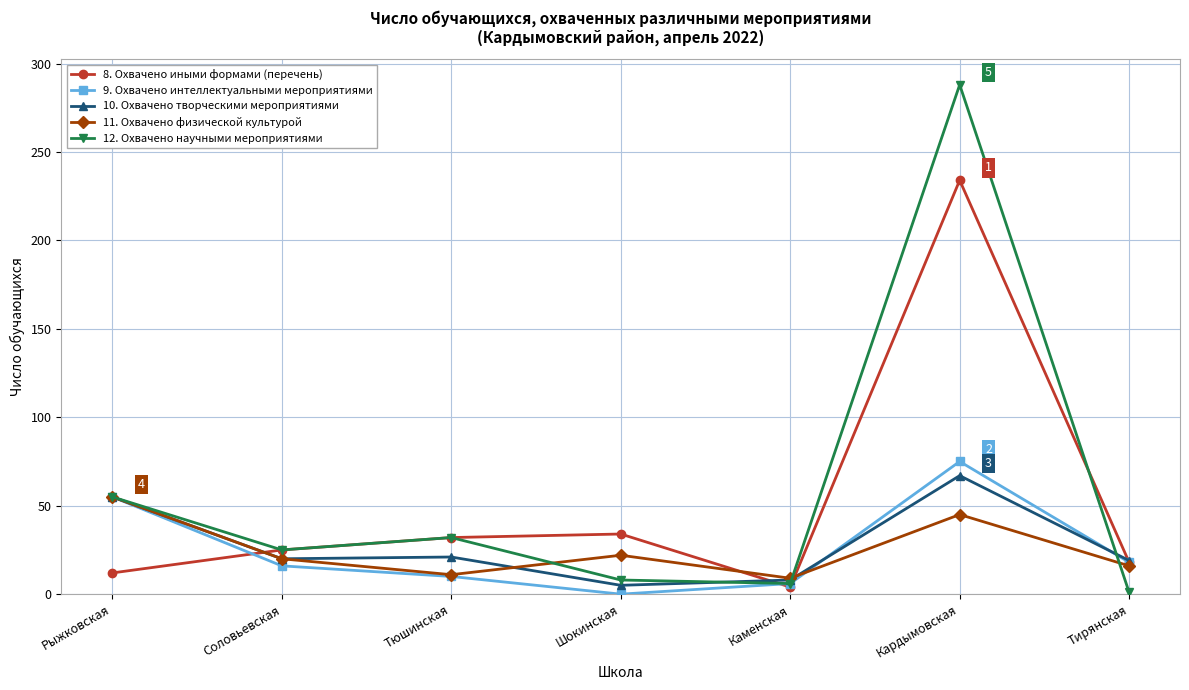

True or false: 8. Охвачено иными формами (перечень) has a value of 39 at Соловьевская.

False